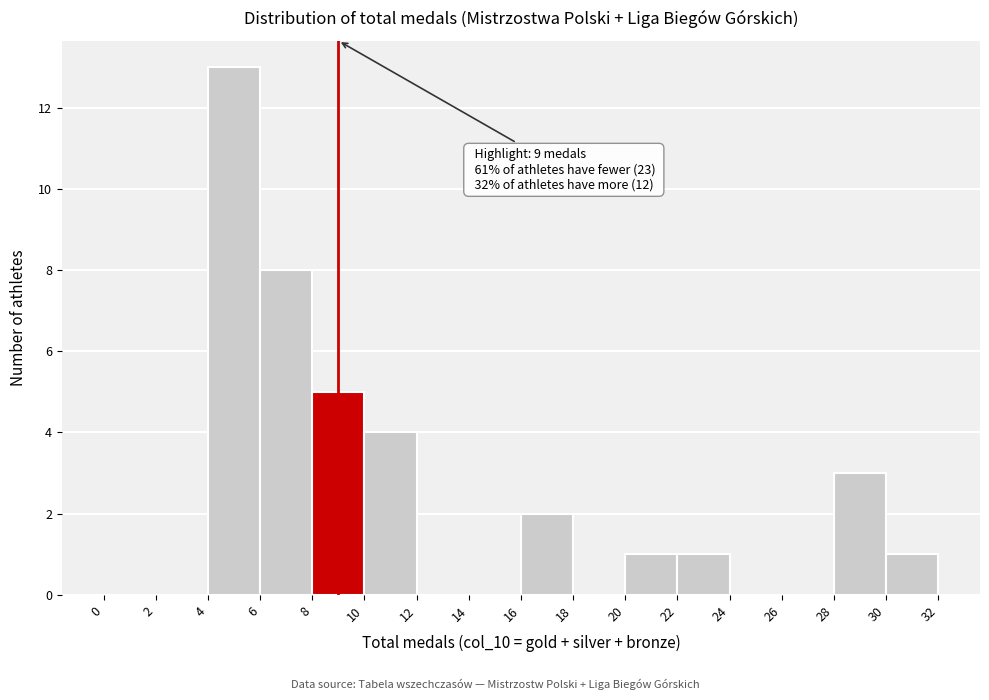

Over which range of the x-axis is the bar tallest?

4 to 6